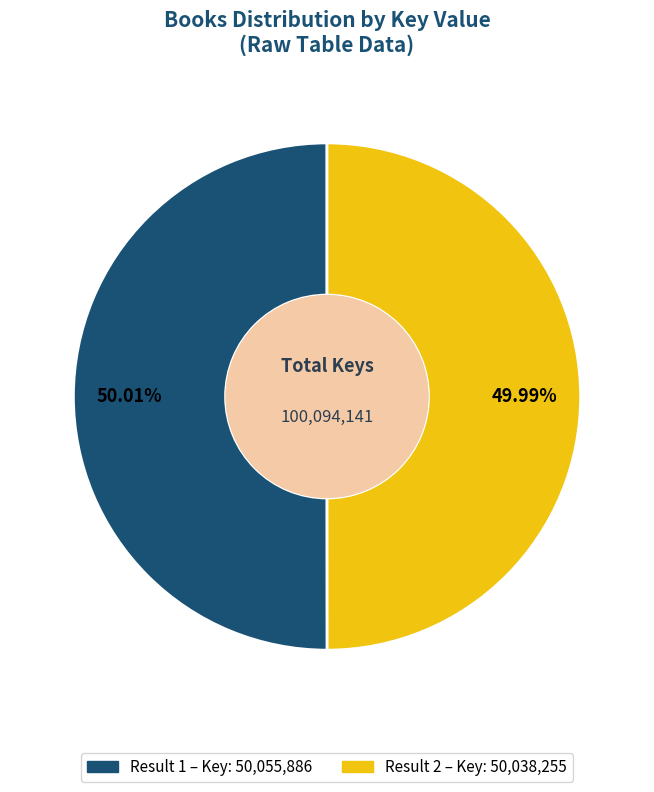

Is there a majority slice in this chart?

Yes